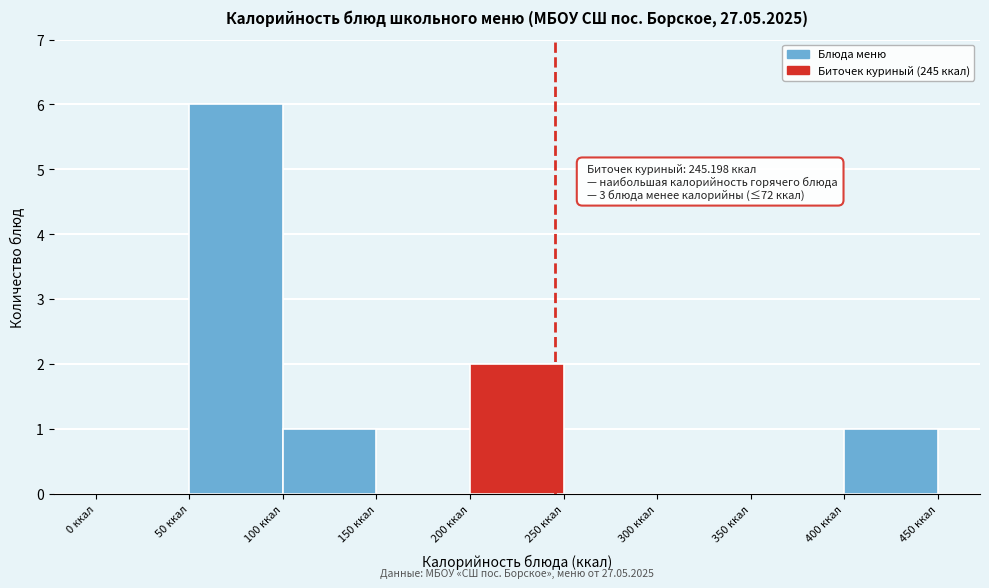

Over which range of the x-axis is the bar tallest?

50 to 100